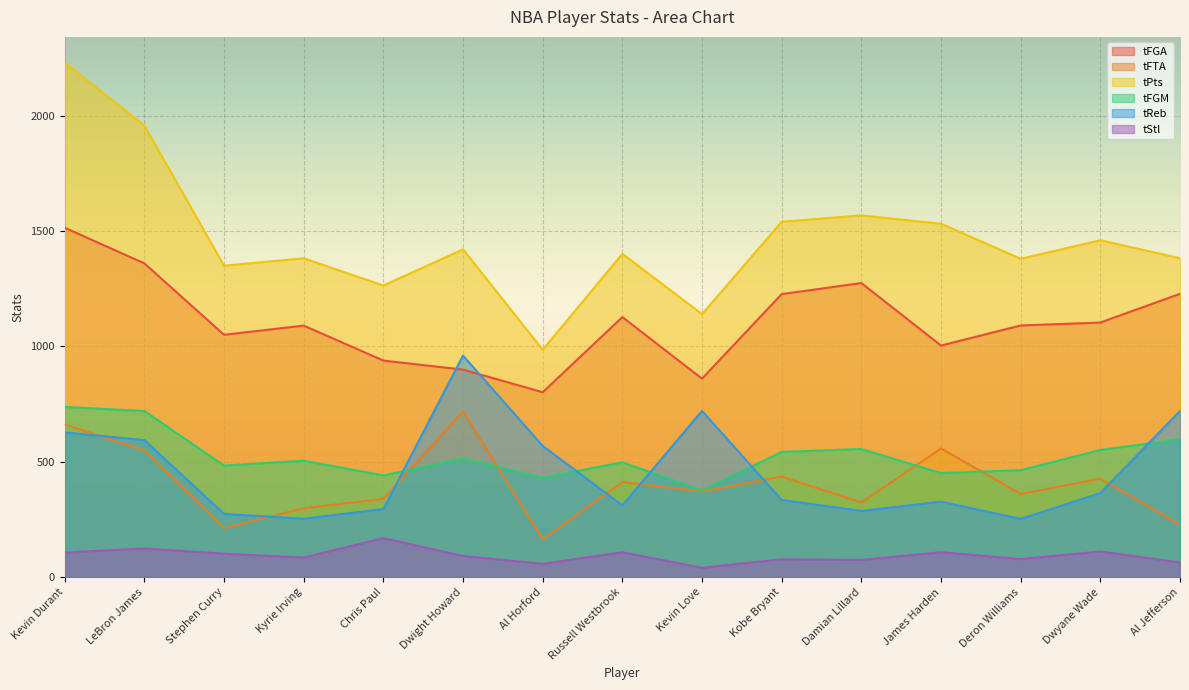

Which series ends up on top after the final intersection of tFGM and tReb?

tReb